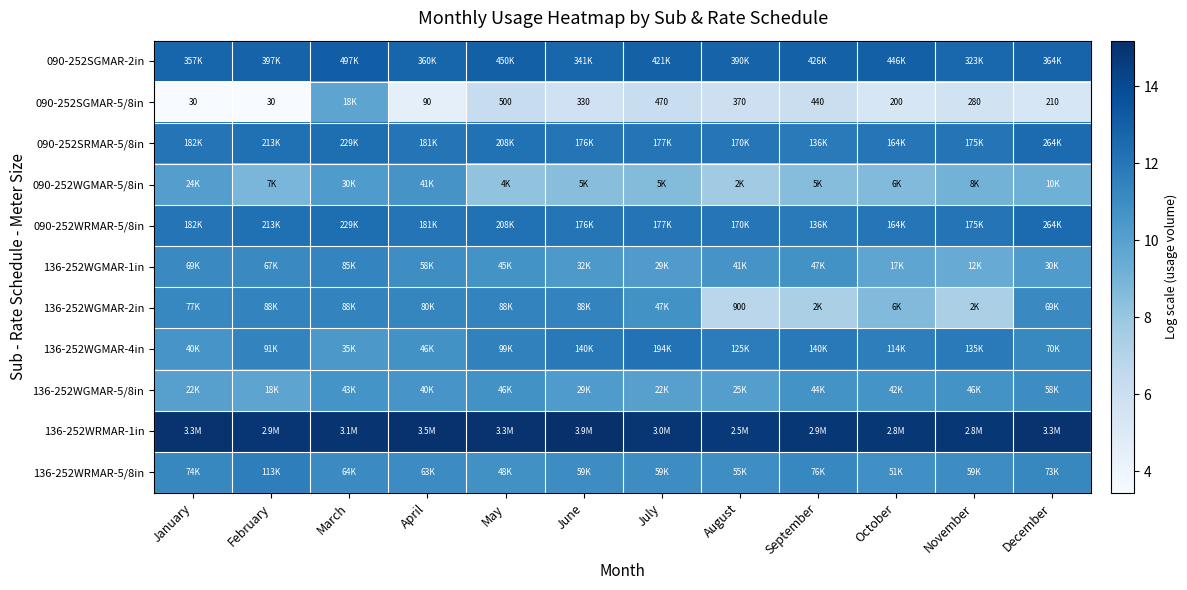

Read the 136-252WRMAR-1in value at August.

14.7